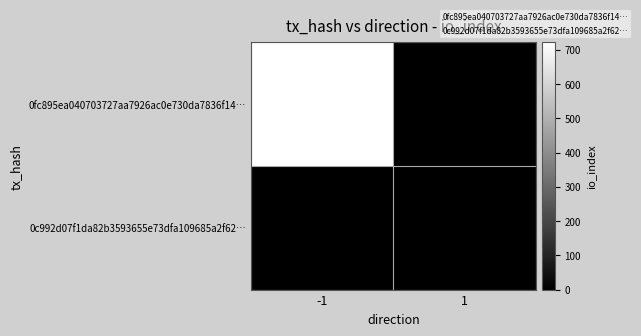

Is it true that 0c992d07f1da82b3593655e73dfa109685a2f62… equals 1 at -1?

False